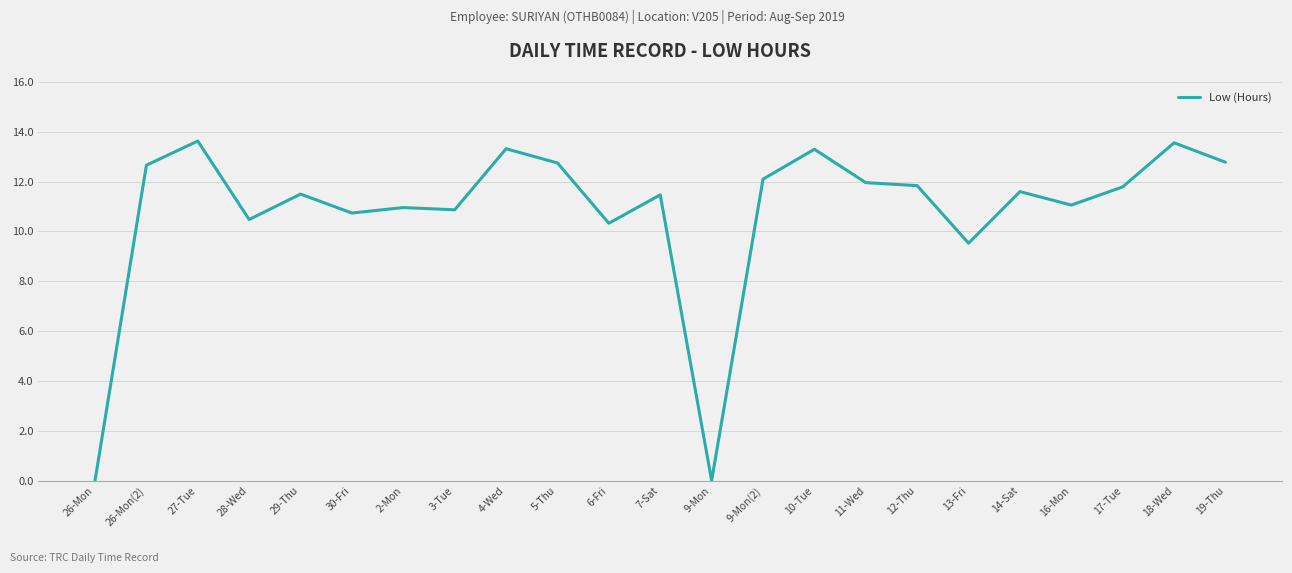

At which label is the value closest to 6?

13-Fri